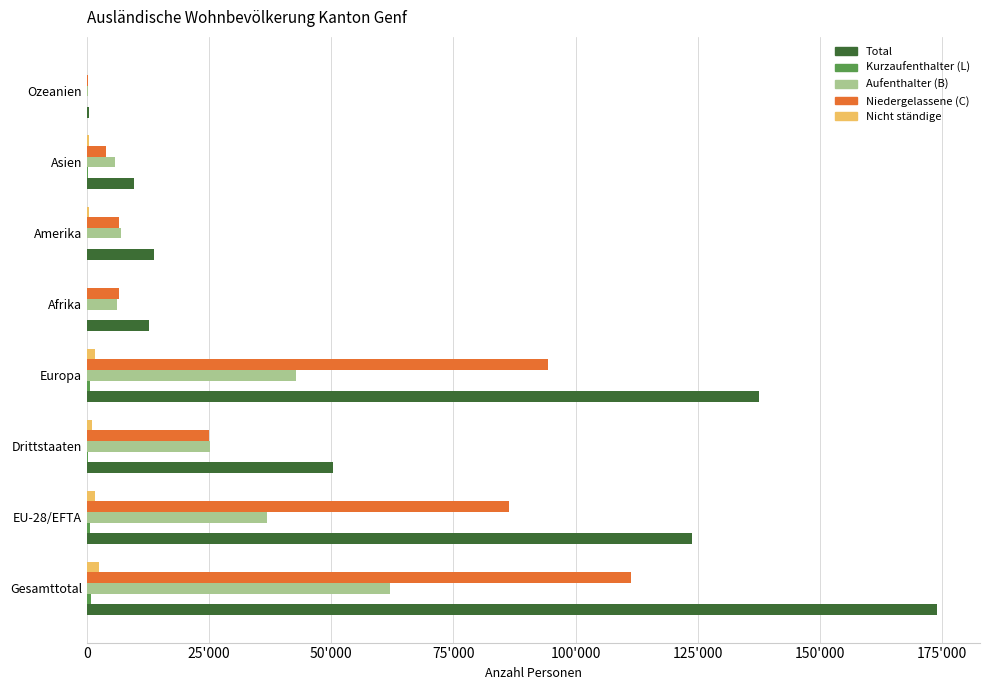

List the series in order of their peak value, lowest first.

Kurzaufenthalter (L), Nicht ständige, Aufenthalter (B), Niedergelassene (C), Total